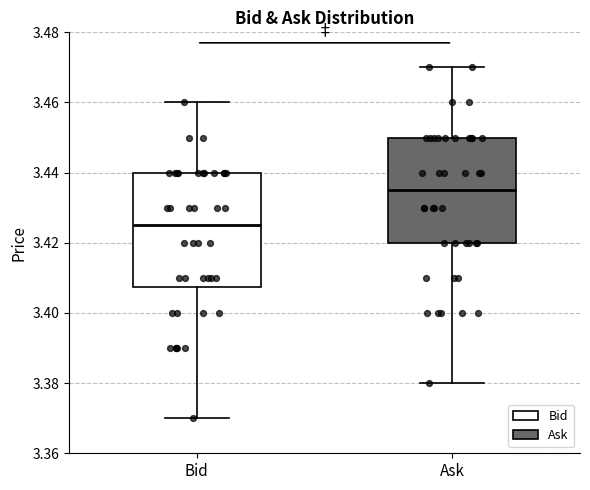

Where does the median line of the box for Bid sit on the y-axis? The values are not printed on the chart, so give them approximately, as read against the axis.

3.426